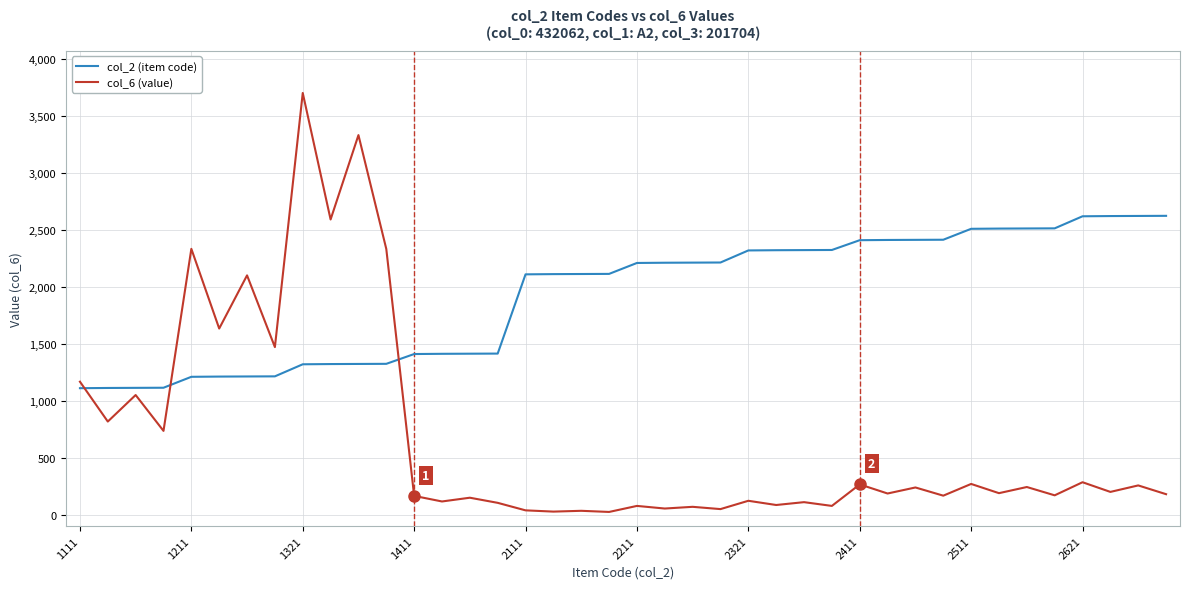

What is the maximum value shown in the chart?

3704